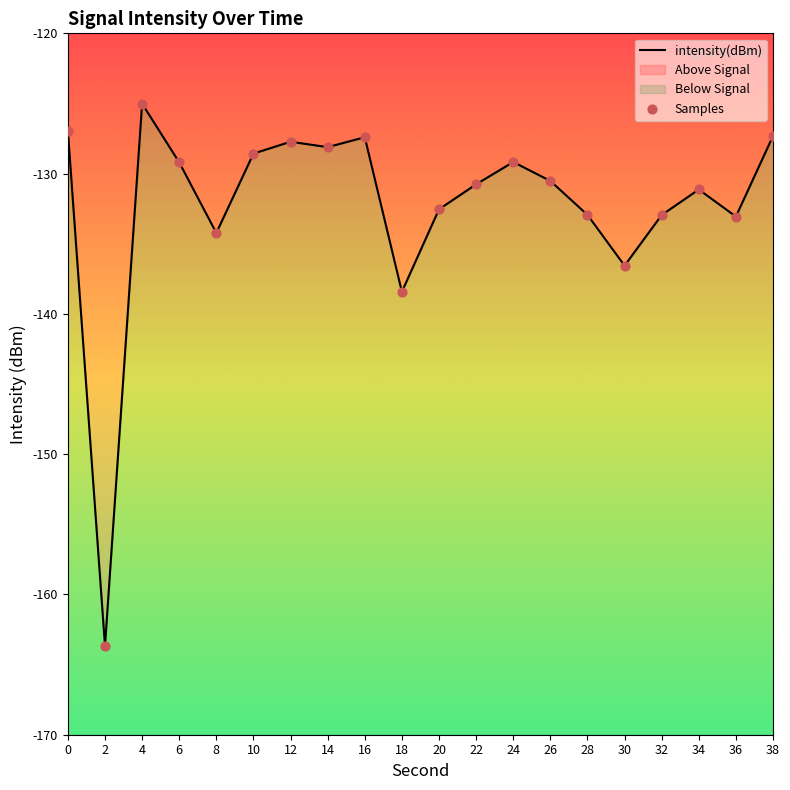

What are all the series names shown in the legend?

intensity(dBm), Samples